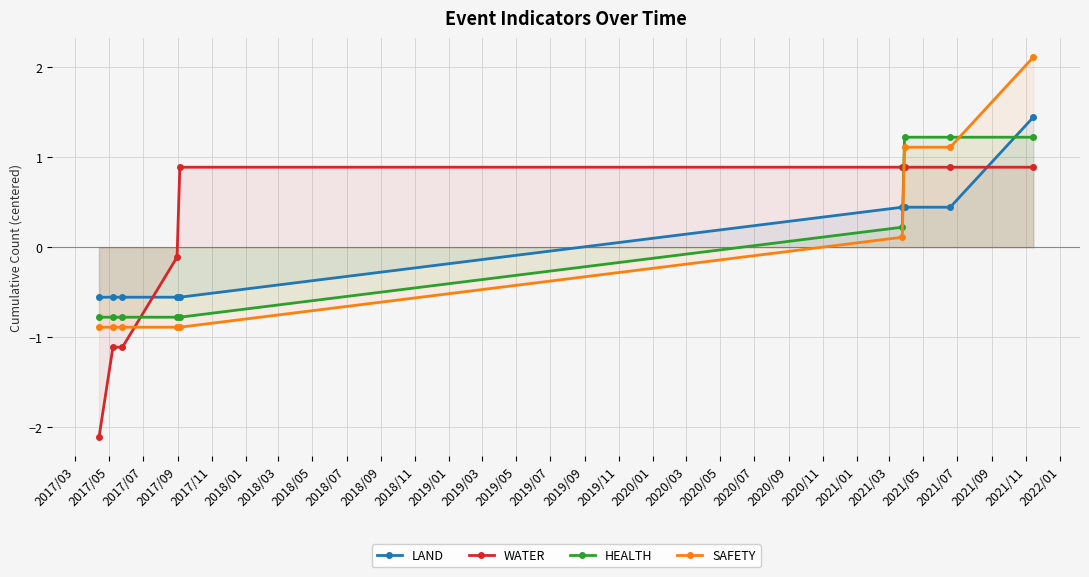

Which series has the largest range (max minus min)?

WATER